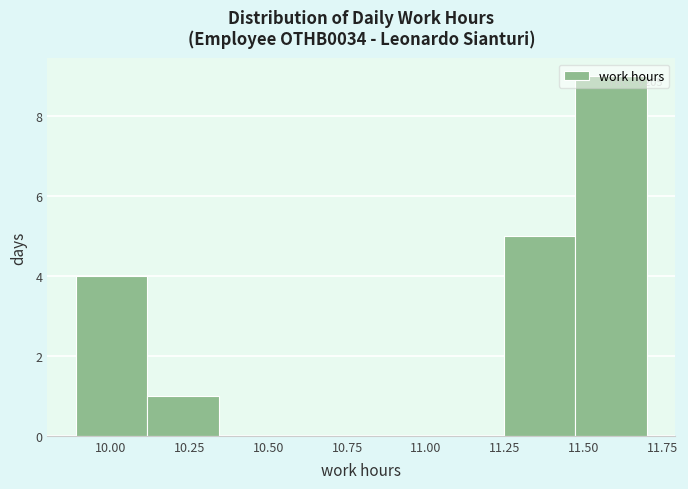

Over which range of the x-axis is the bar tallest?

11.45 to 11.70